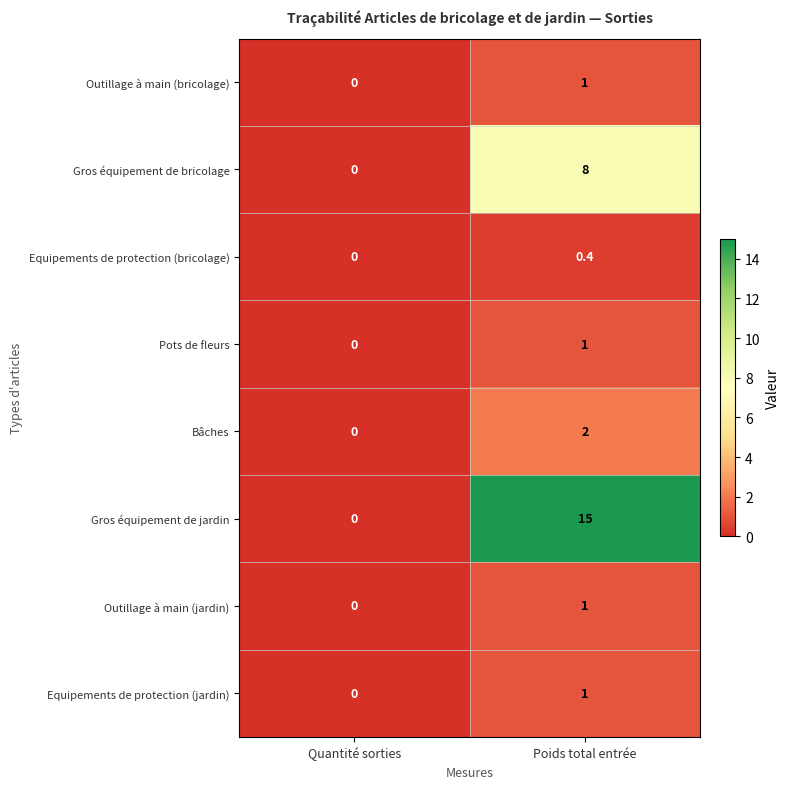

Which series has the widest spread of values?

Gros équipement de jardin